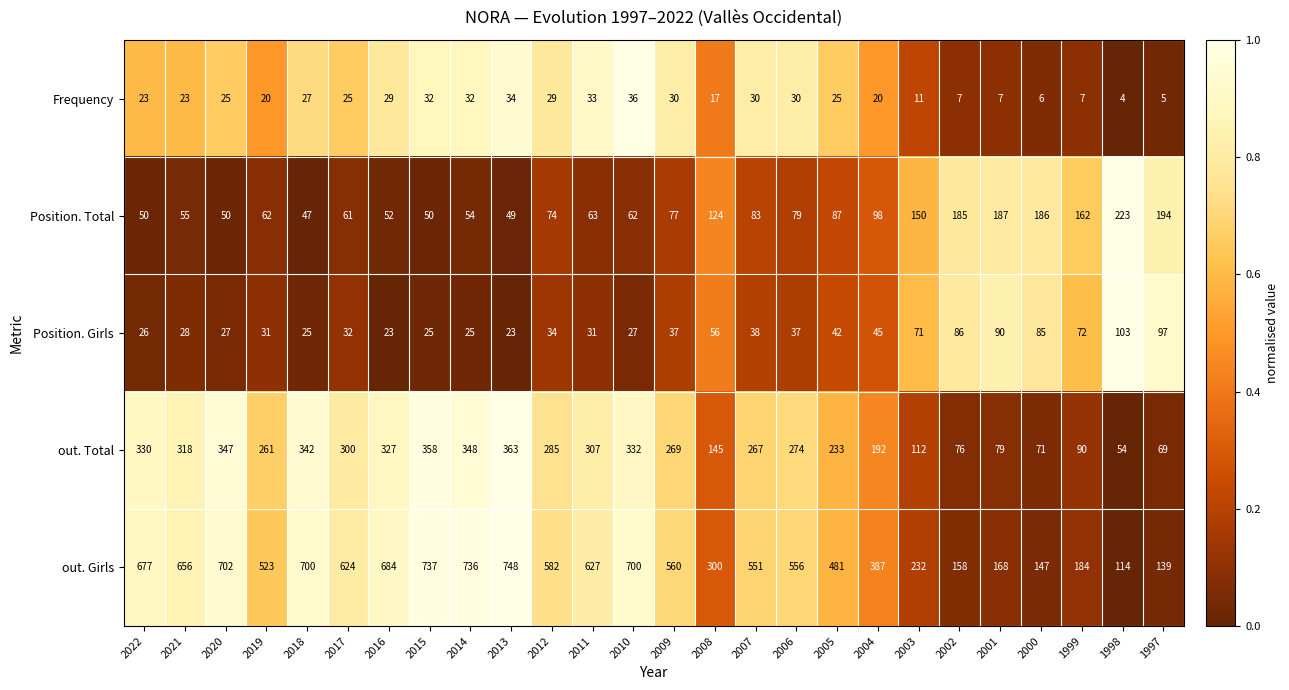

The value of Frequency at 2022 is 23. True or false?

True